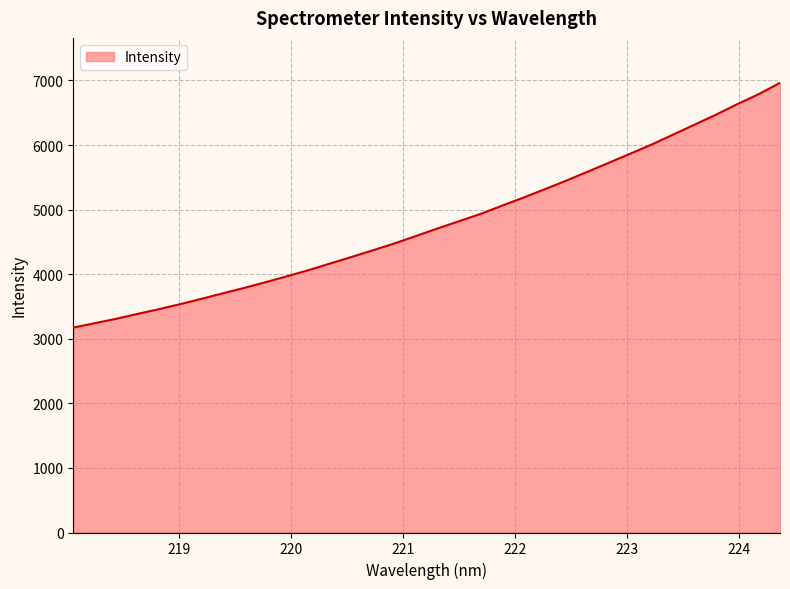

What is the smallest value displayed?

3173.2